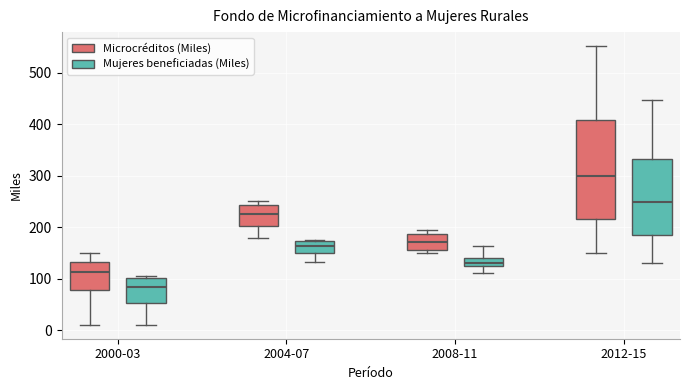

Where does the median line of the box for 2012-15 (Microcréditos (Miles)) sit on the y-axis? The values are not printed on the chart, so give them approximately, as read against the axis.

300